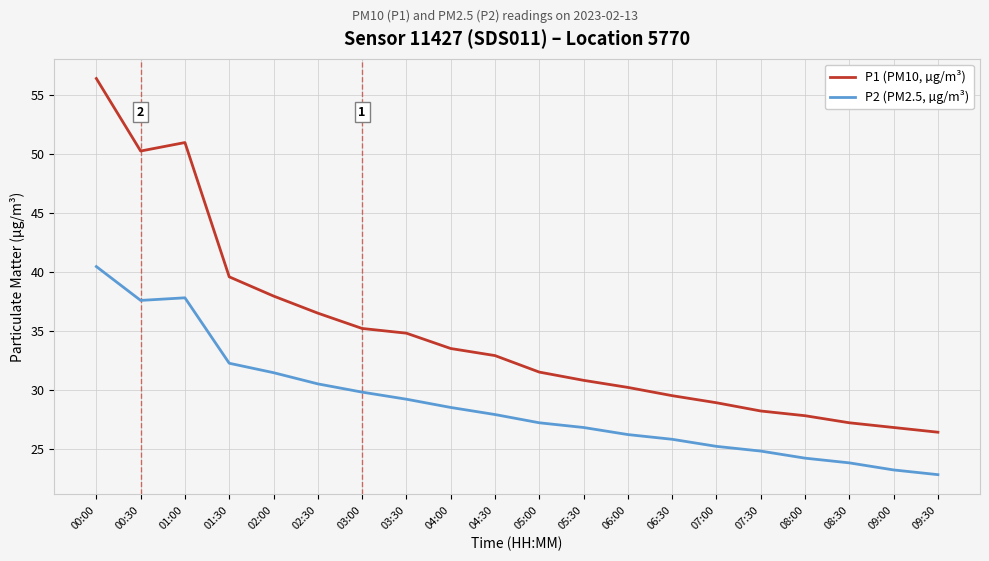

Which series has the largest total across all categories?

P1 (PM10, µg/m³)